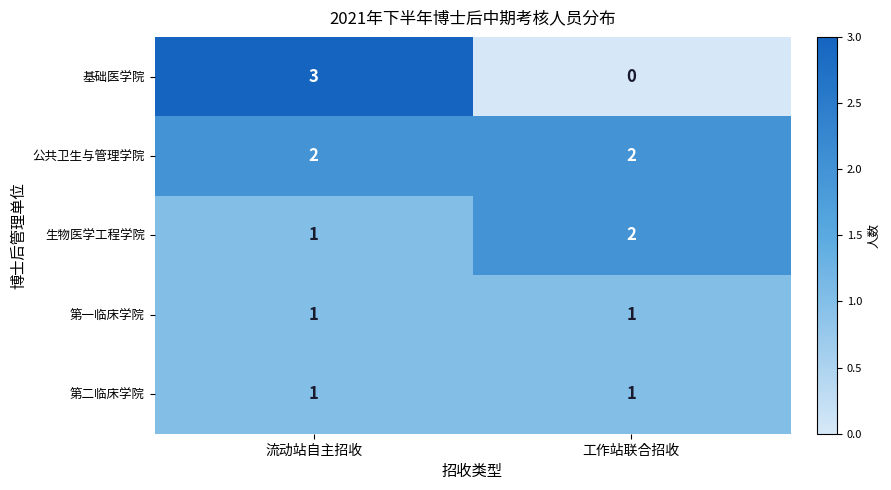

Which label corresponds to the smallest value in the chart?

工作站联合招收